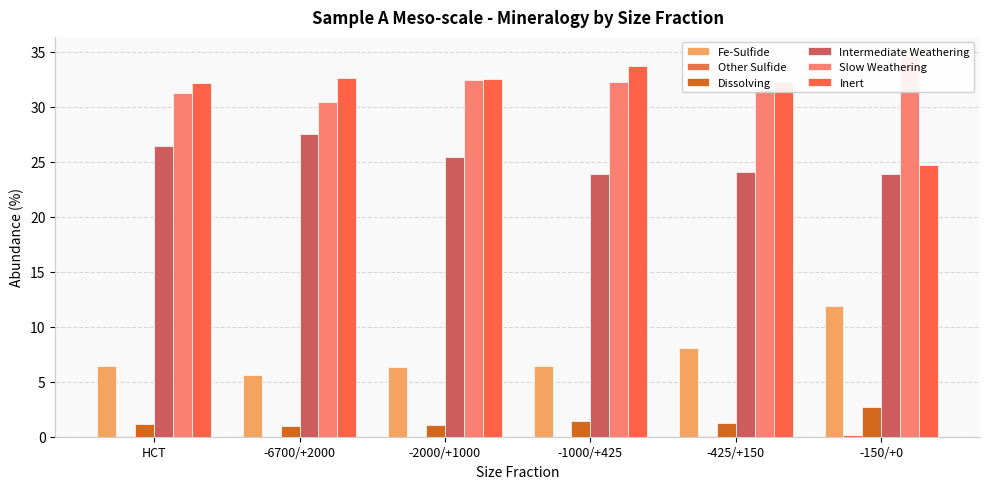

What is the average value of the Dissolving series?

1.4